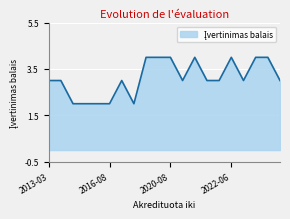

What is the greatest value displayed?

4